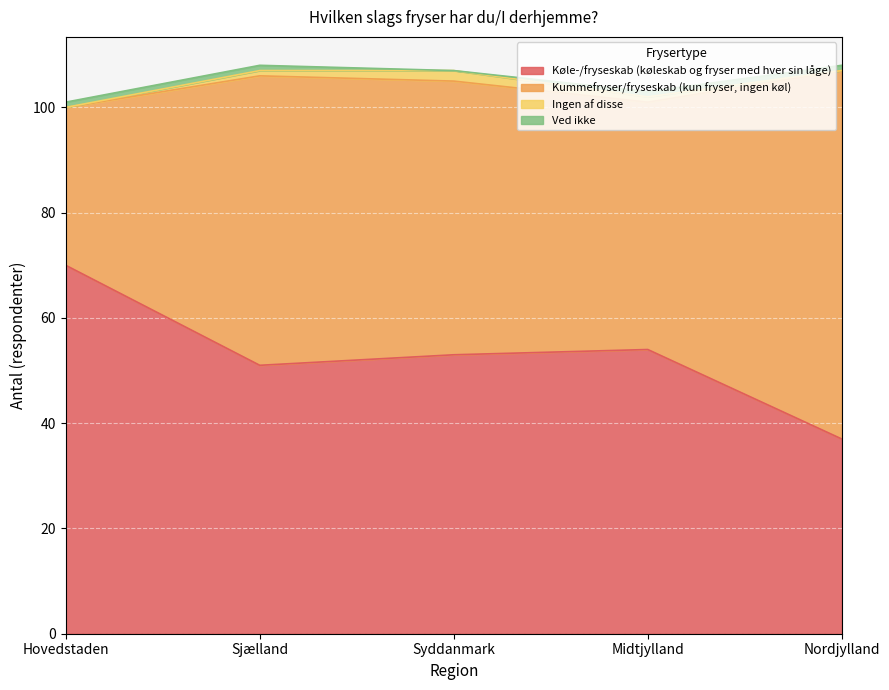

Which has a higher value, Sjælland or Midtjylland?

Midtjylland